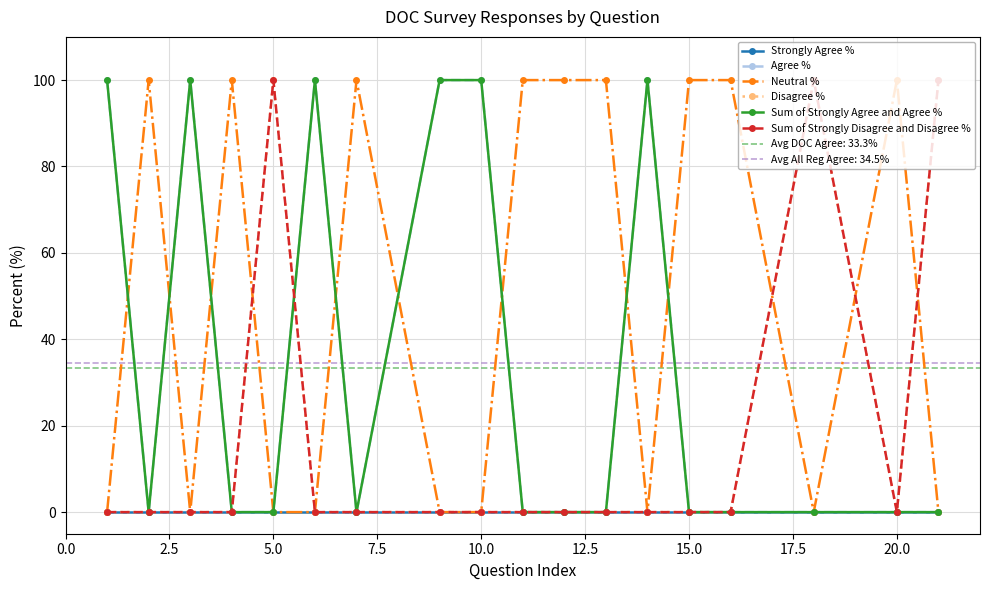

Which has a higher value, 5.0 or 7.5?

5.0